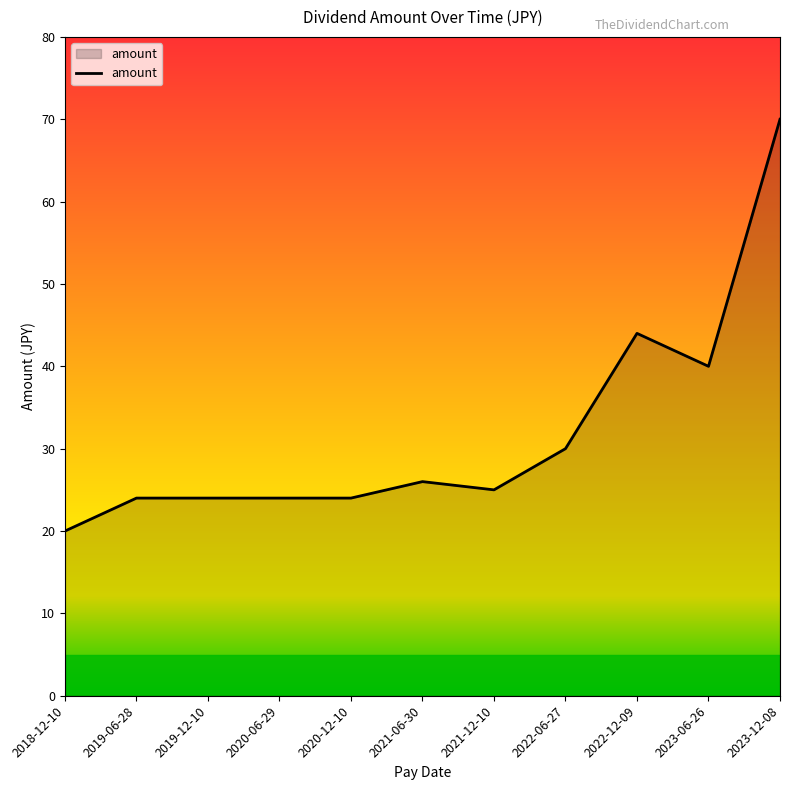

What is the smallest value displayed?

20